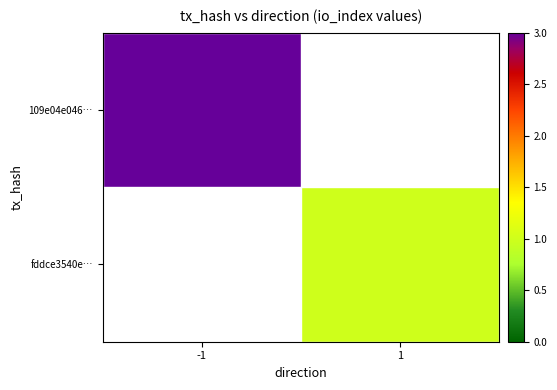

What is the smallest value displayed?

1.0